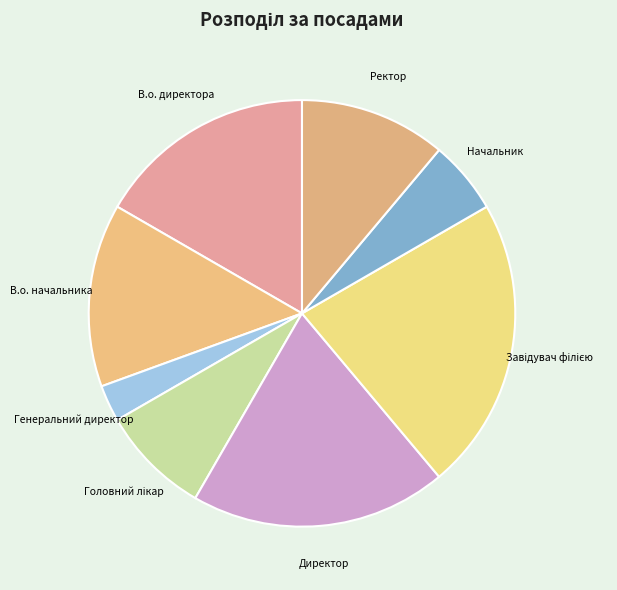

How many segments does this pie chart have?

8